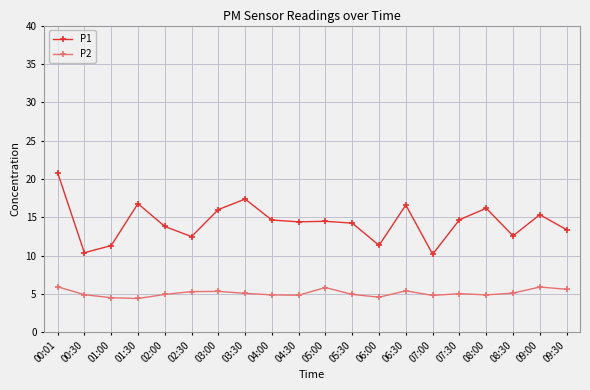

The P2 series shows 8.9 at 07:30. True or false?

False